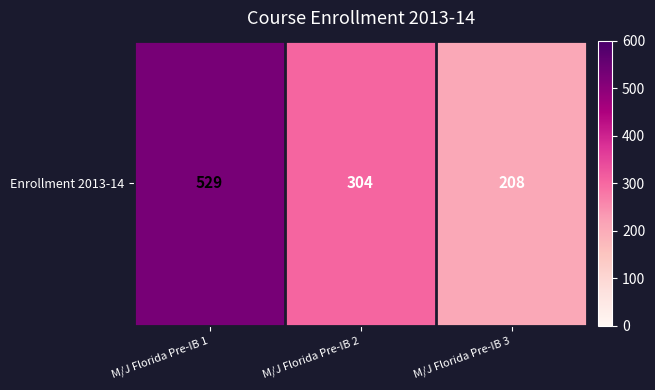

Count the number of data series in this chart.

1